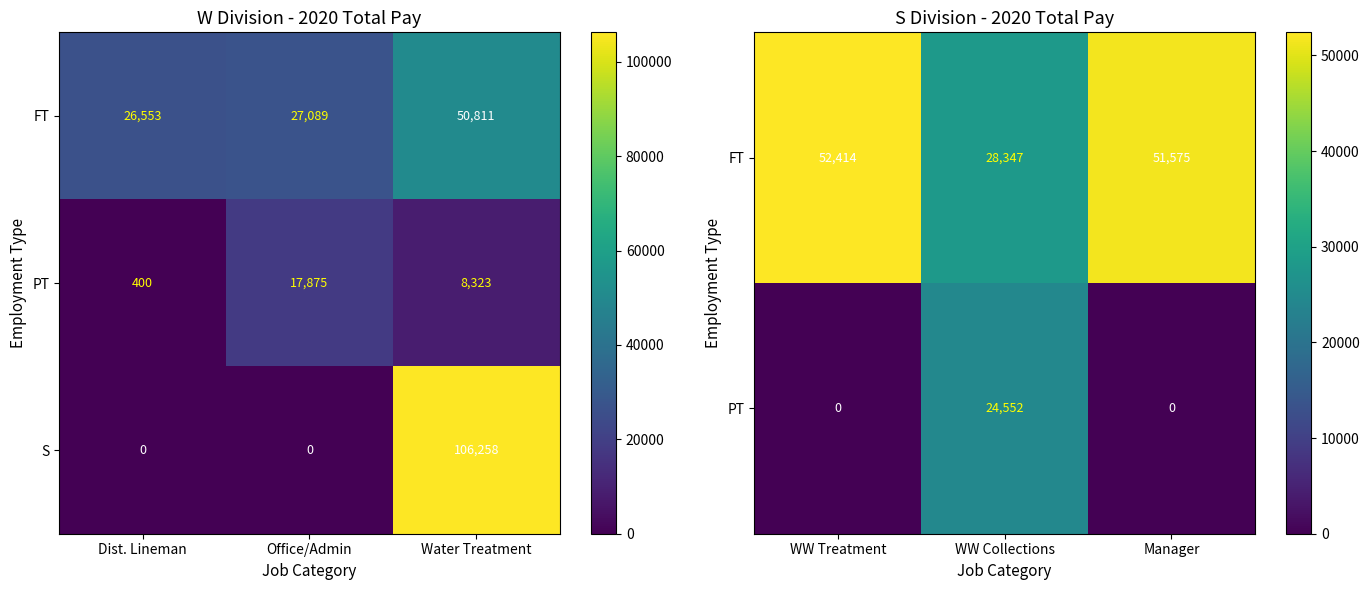

How many S values are between 0 and 106258?

3